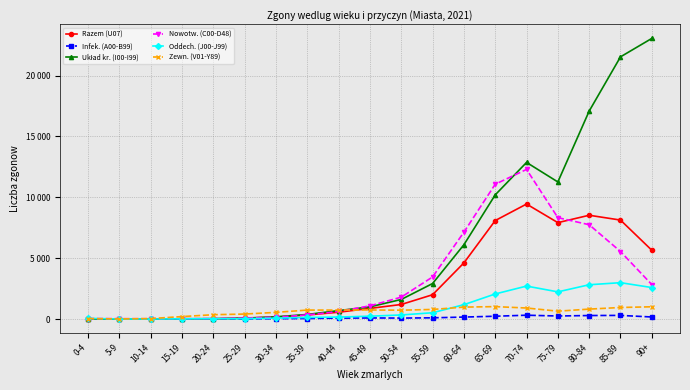

How many interior local peaks does the Oddech. (J00-J99) series have?

3